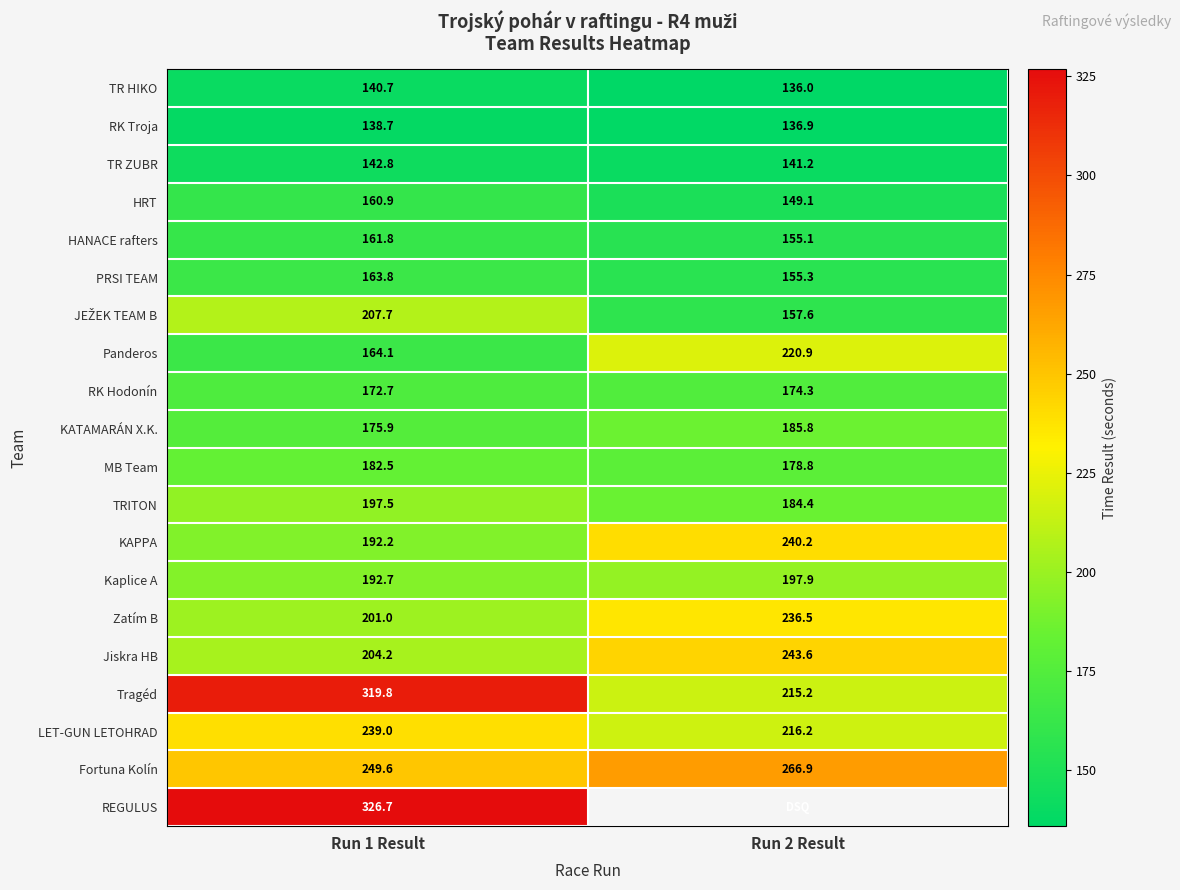

How many values in the Fortuna Kolín series are below 266?

1